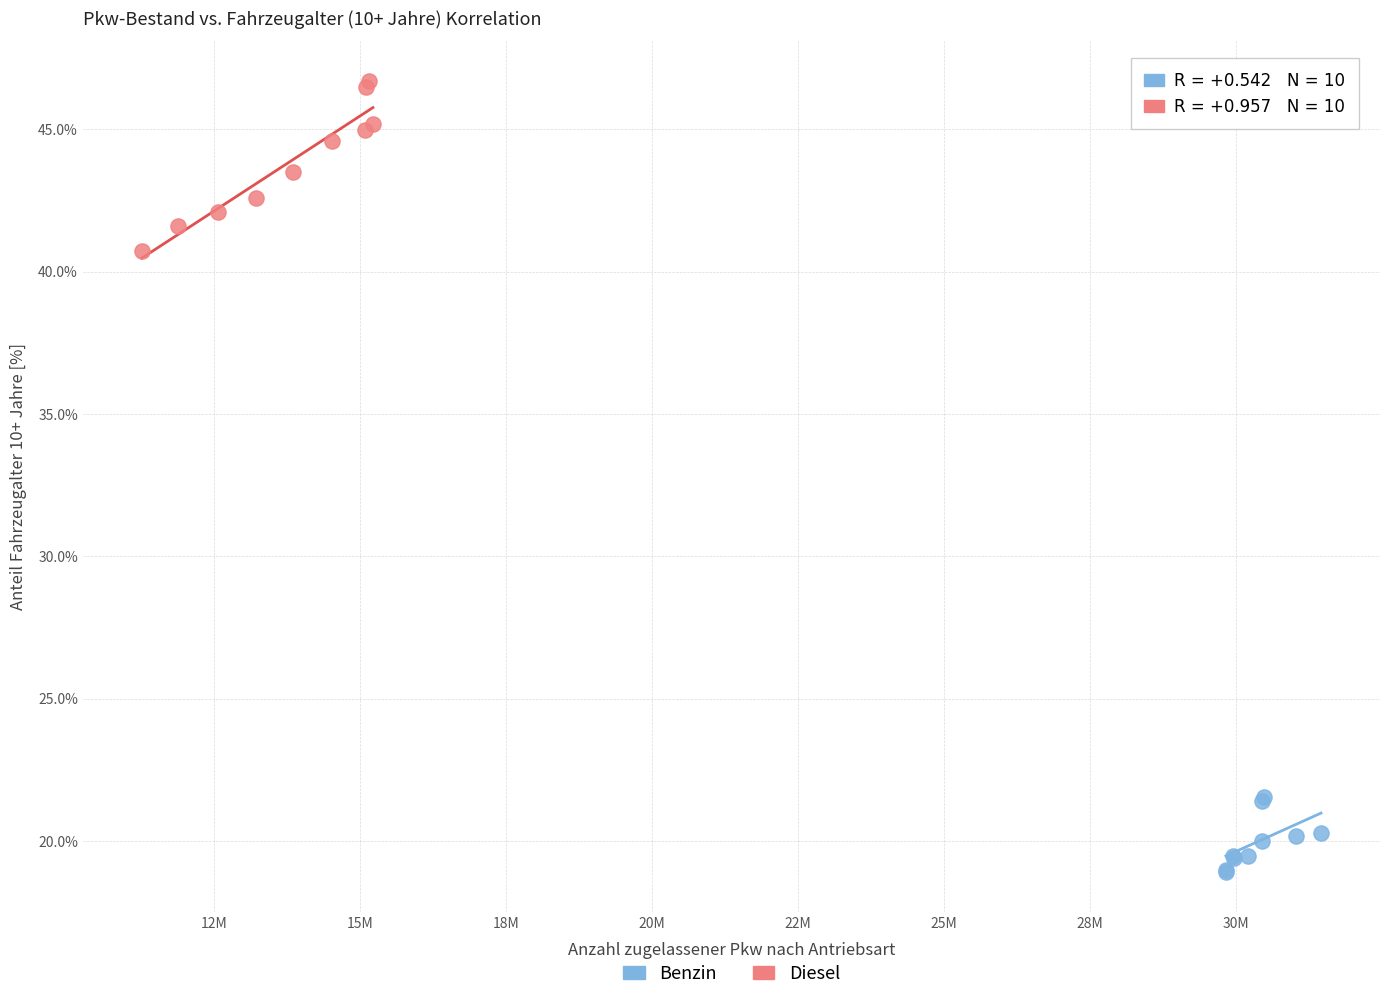

Which series has the largest Y range (max minus min)?

Diesel